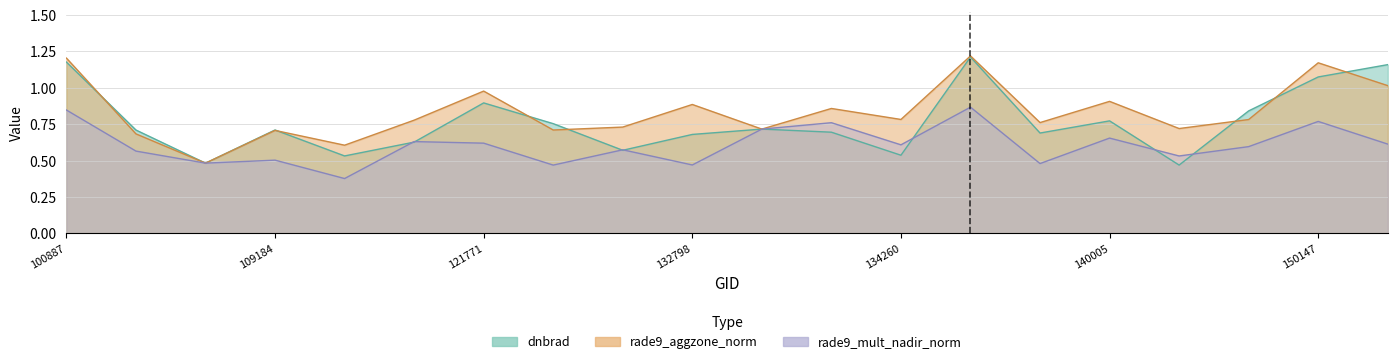

What is the label of the 7th point from the left?

121771